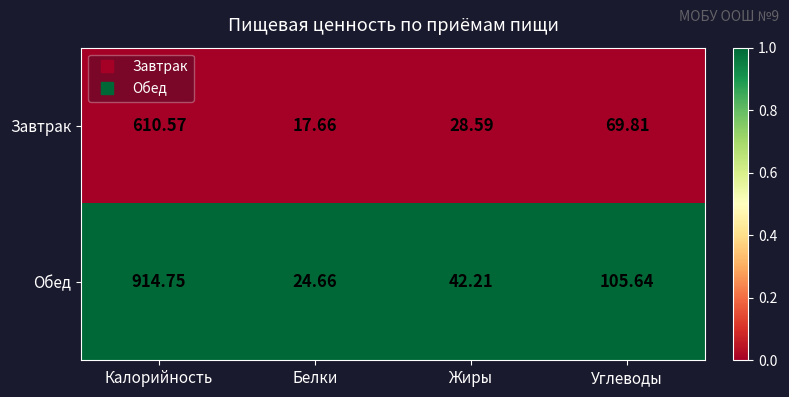

Rank the series by their maximum value, from highest to lowest.

Обед, Завтрак